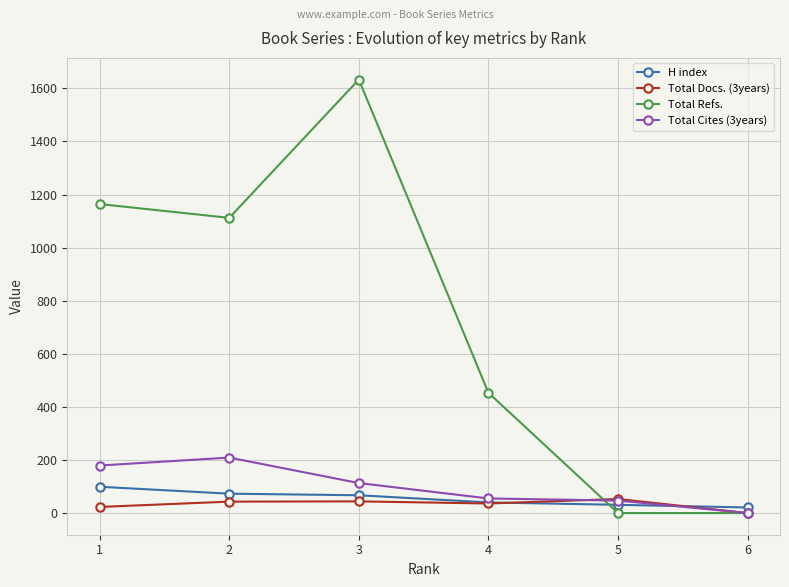

What is the greatest value displayed?

1633